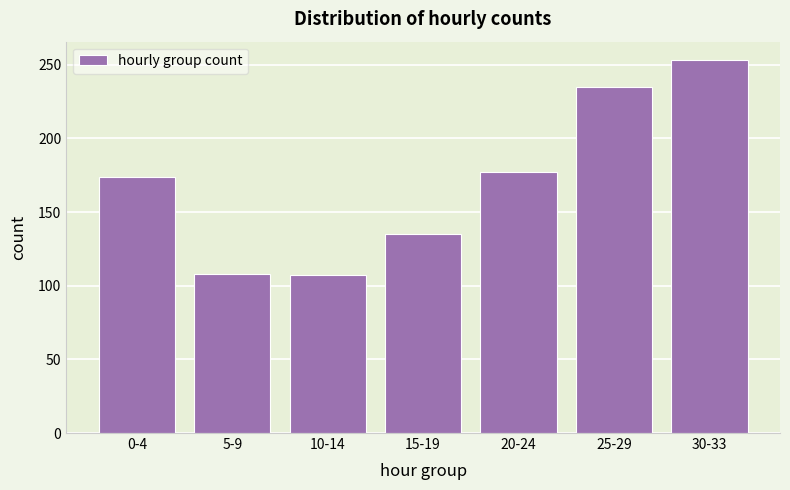

The value at 30-33 is 450. True or false?

False